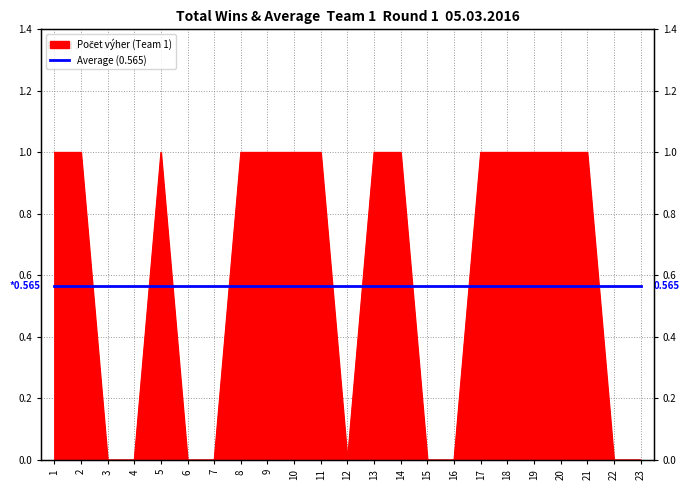

Does the chart display data point markers on the line(s)?

No